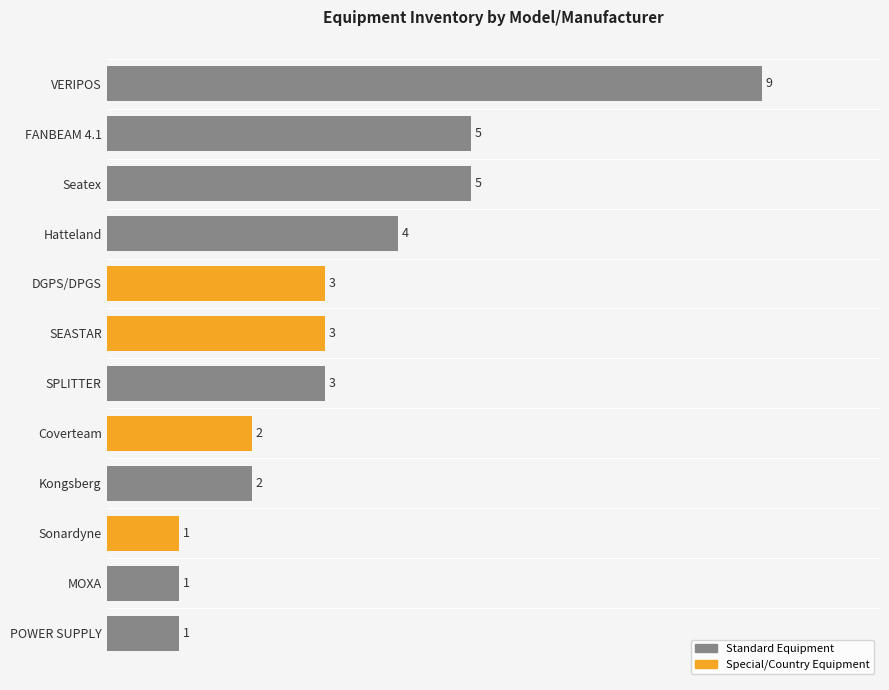

Reading top to bottom, what are all the values shown in this chart?

9	5	5	4	3	3	3	2	2	1	1	1